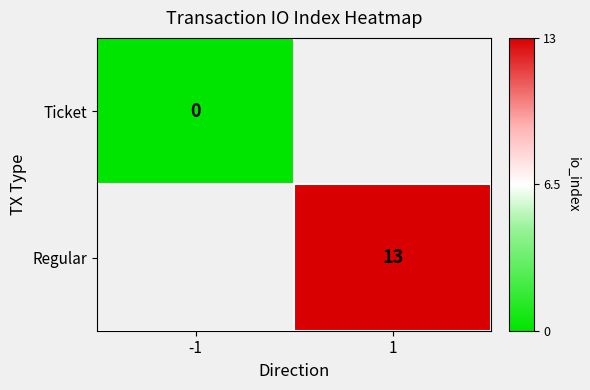

How many data points does each series have?

2